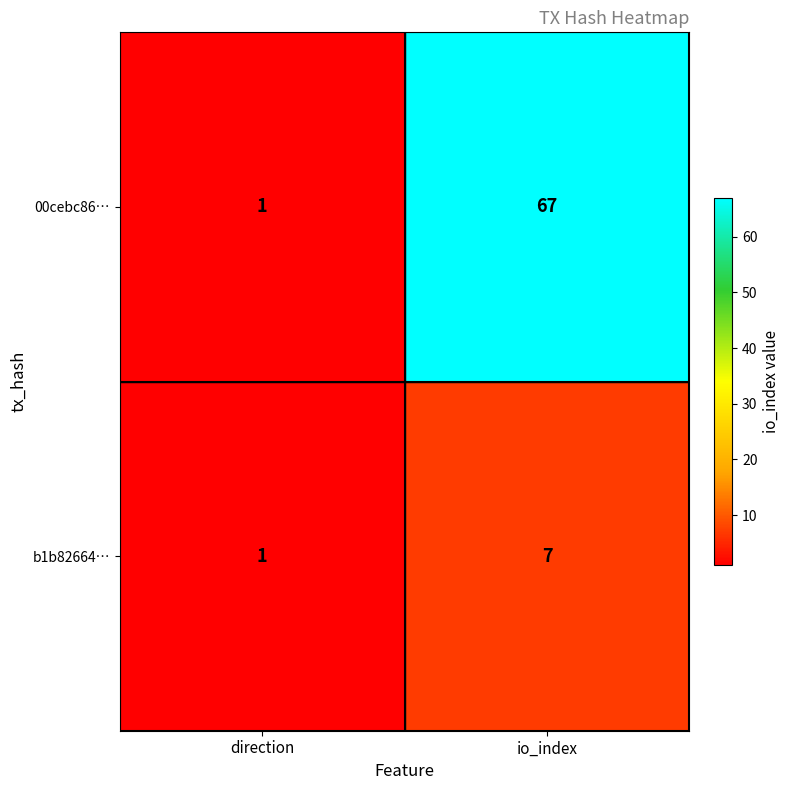

What is the greatest value displayed?

67